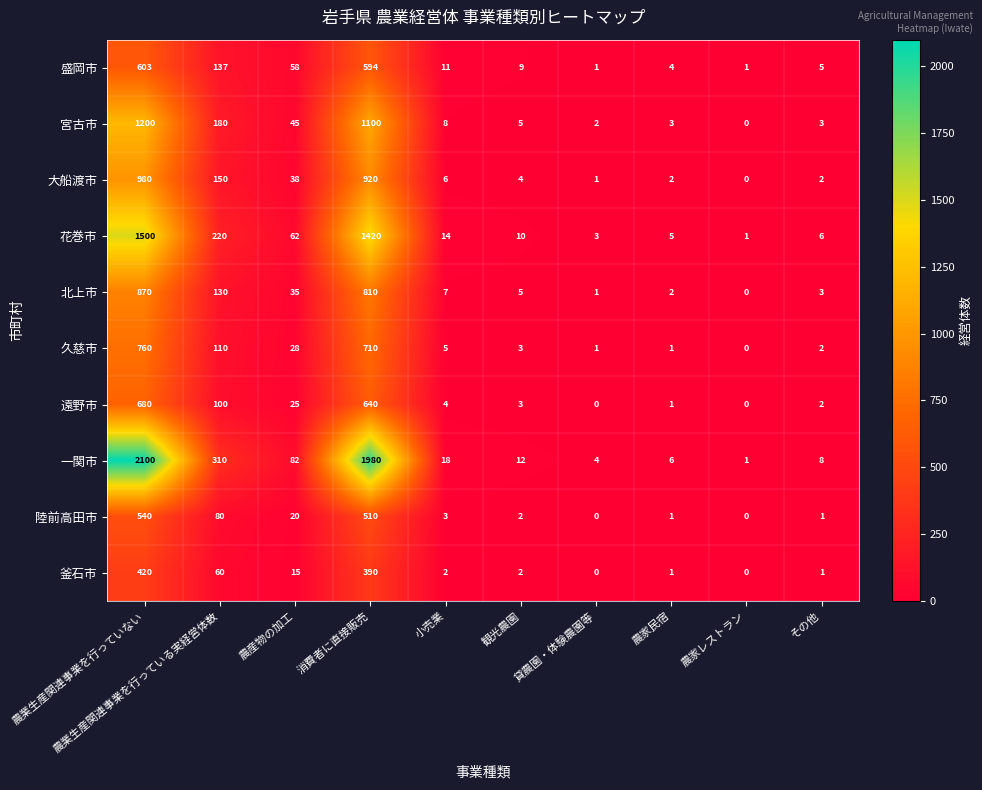

What is the average value of the 宮古市 series?

255